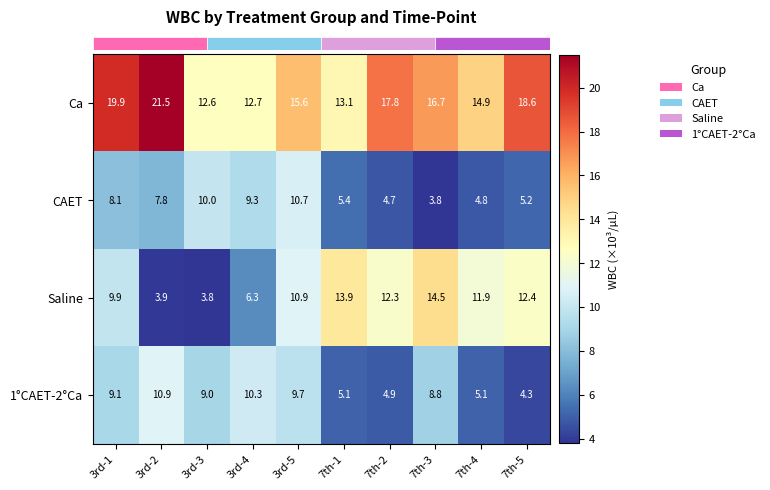

Between 7th-2 and 7th-5, which series saw the biggest shift?

Ca